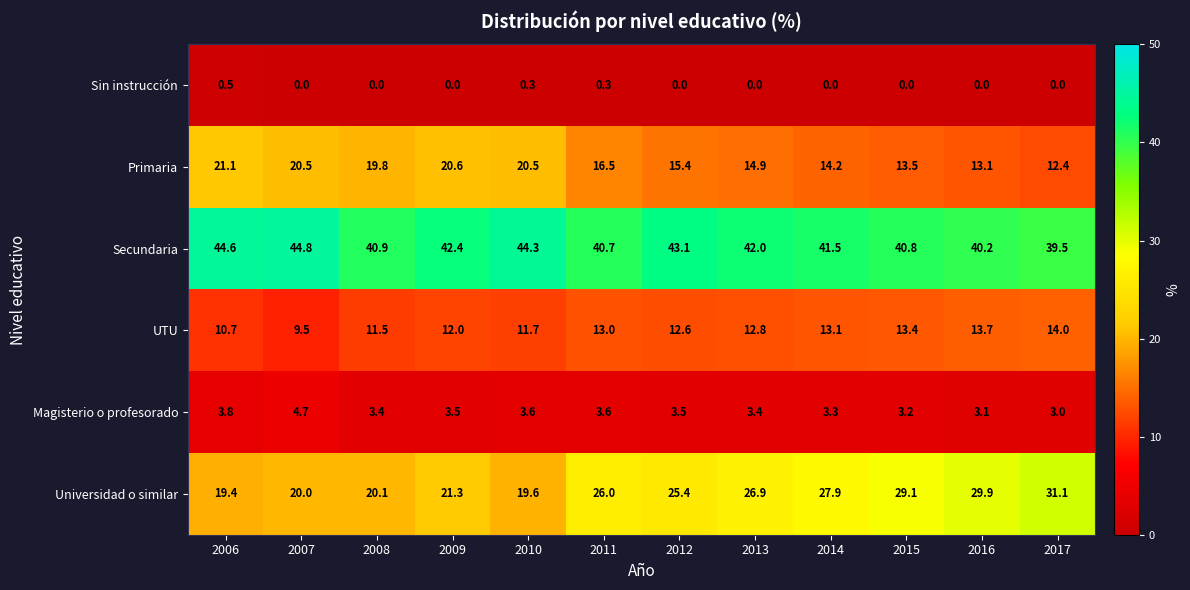

At which label does UTU reach its peak?

2017